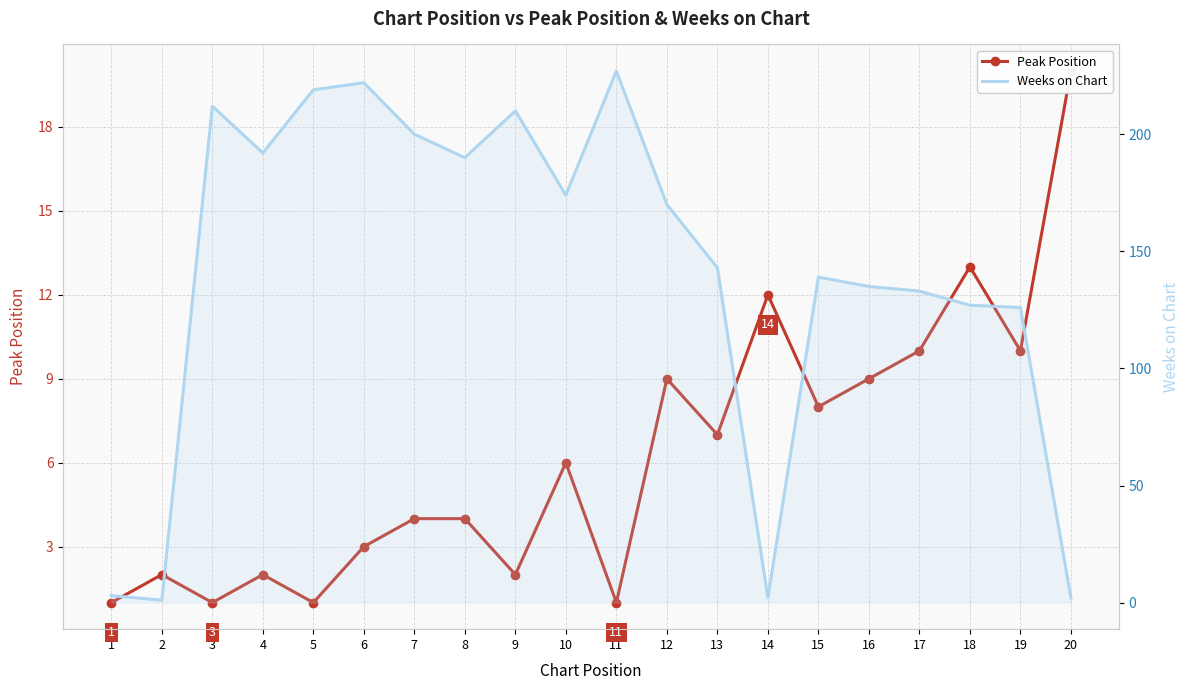

At which category does Peak Position reach its first local peak?

2